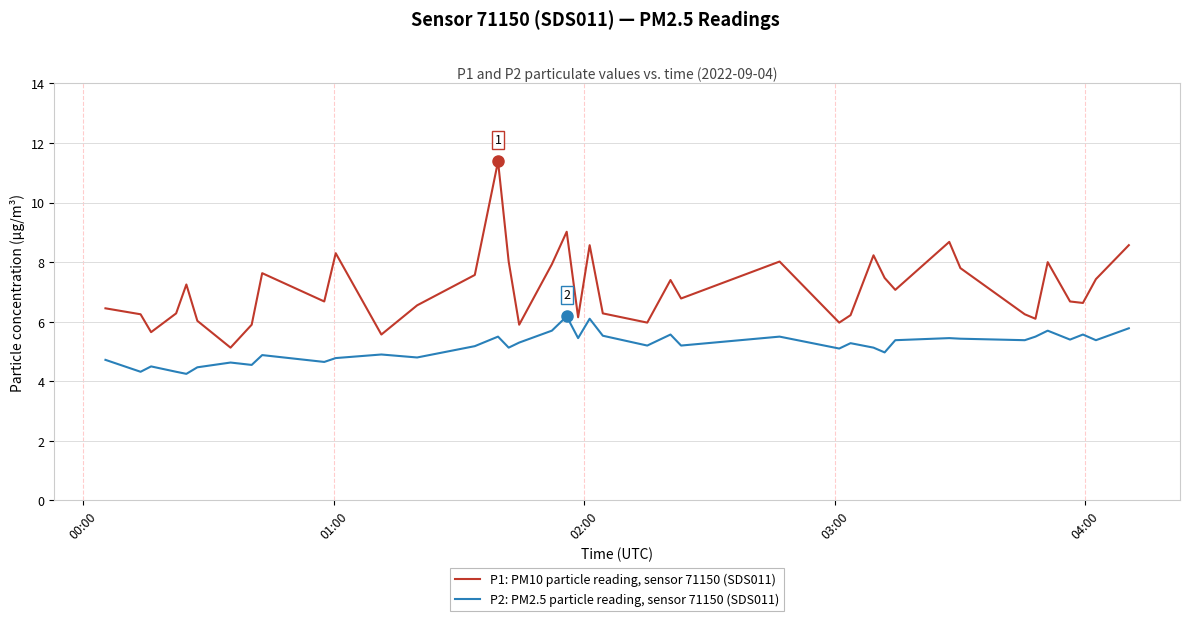

True or false: P1: PM10 particle reading, sensor 71150 (SDS011) and P2: PM2.5 particle reading, sensor 71150 (SDS011) intersect in this chart.

False